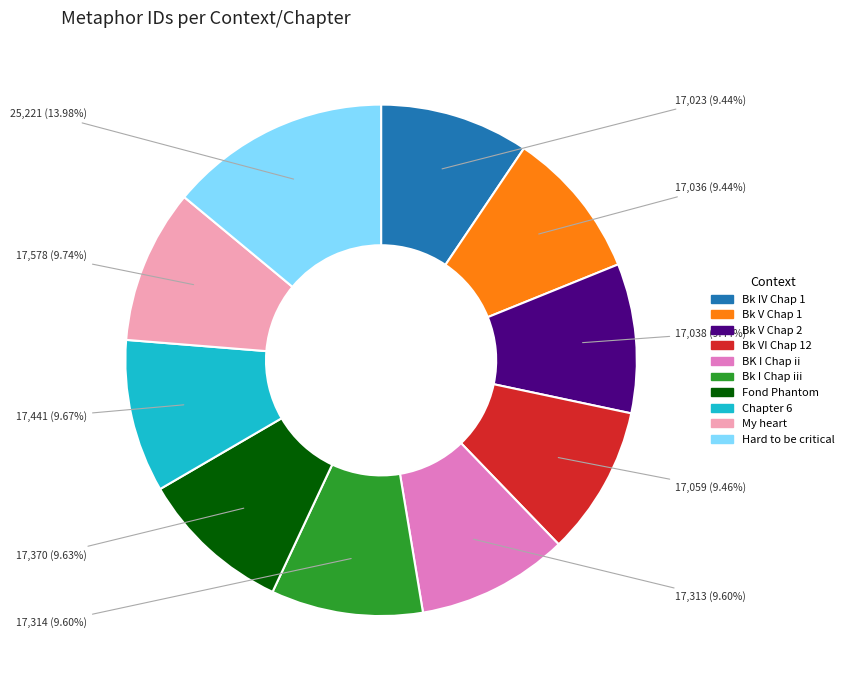

Is there a majority slice in this chart?

No